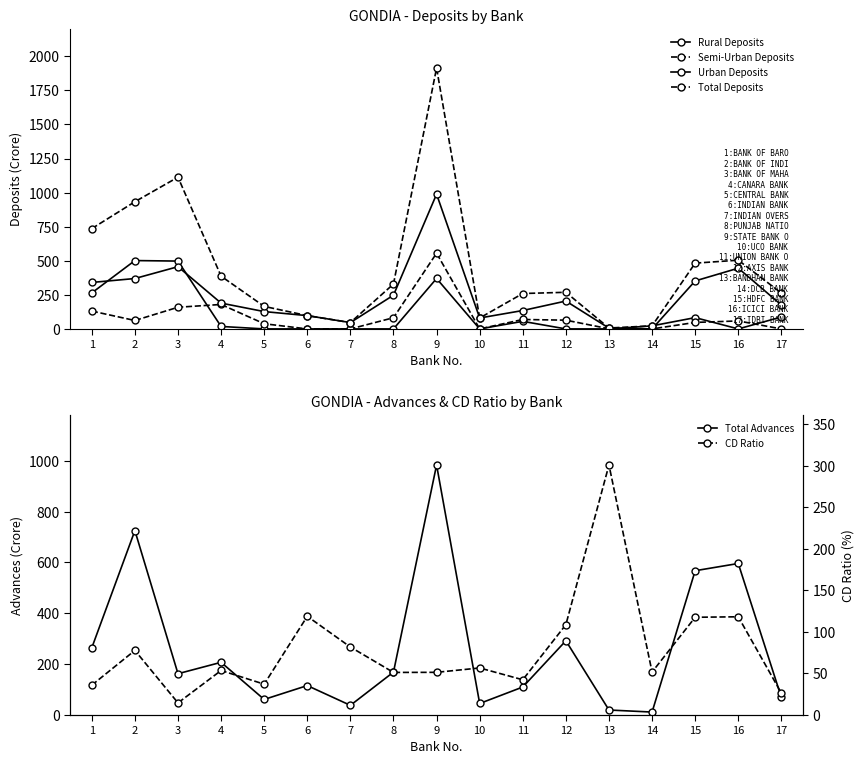

At how many categories does at least one series exceed 1866?

1